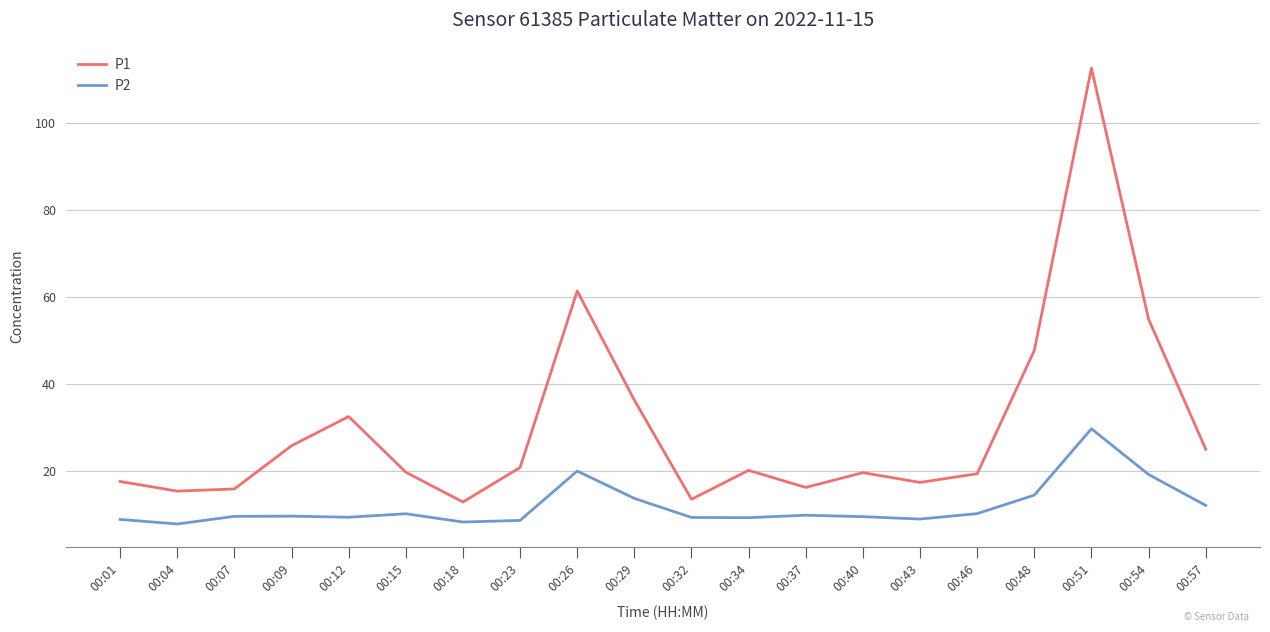

What is the difference between the second highest and minimum values in the P2 series?

12.2